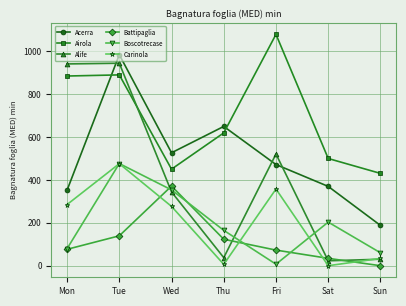

Which series has the widest spread of values?

Alife